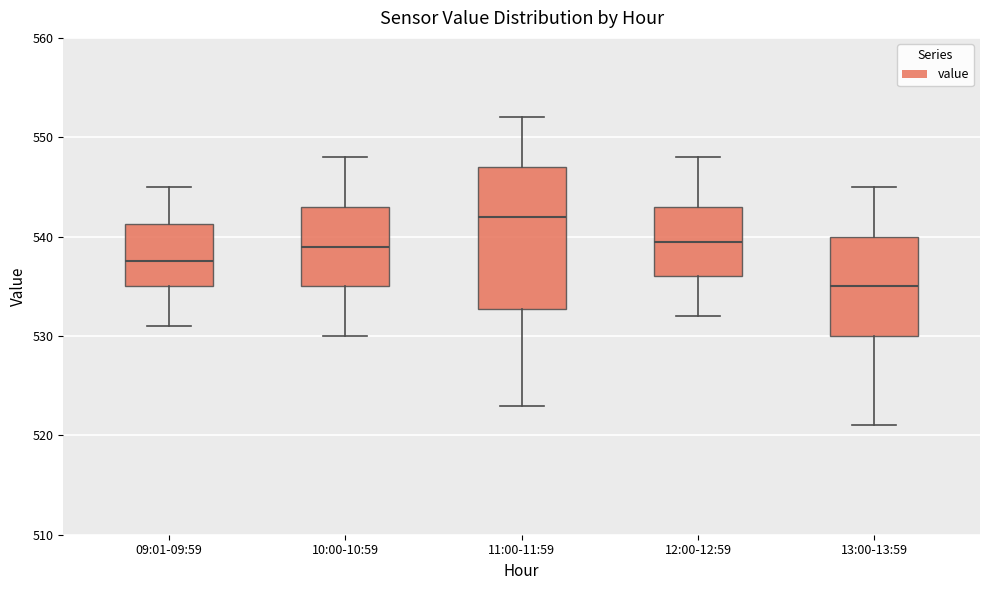

Which box is the tallest, from its lower edge to its upper edge?

11:00-11:59